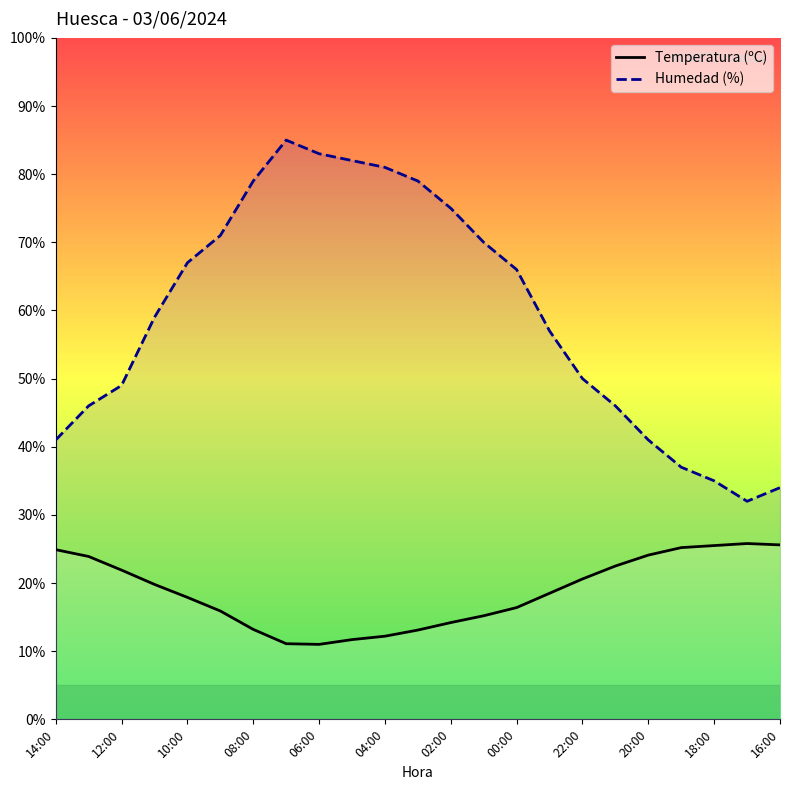

What is the greatest value displayed?

85.0